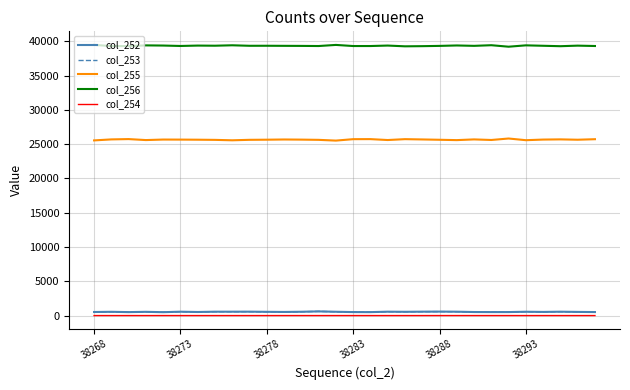

What is the greatest value displayed?

39473